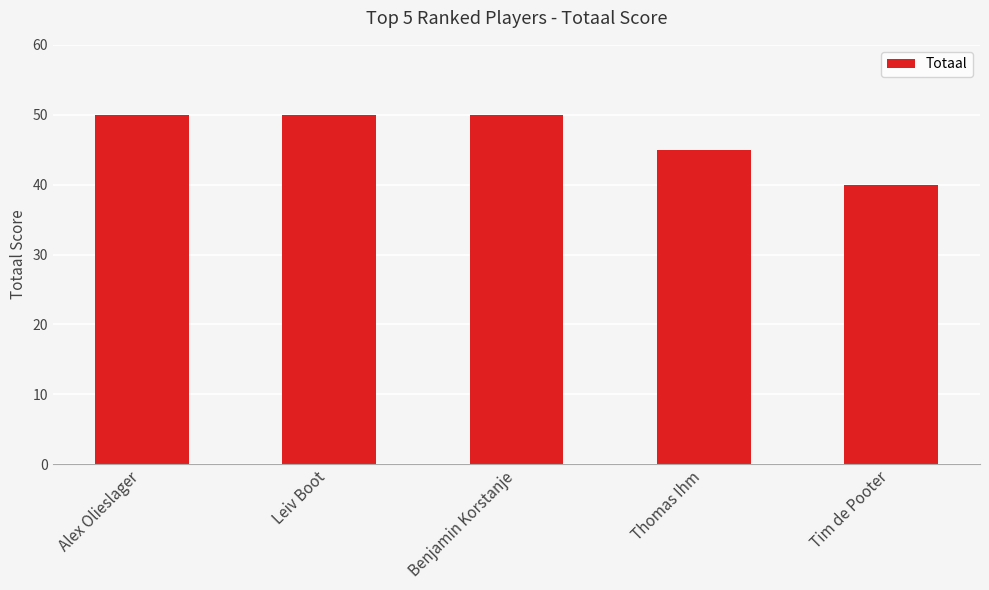

Is it true that the value at Tim de Pooter is 40?

True